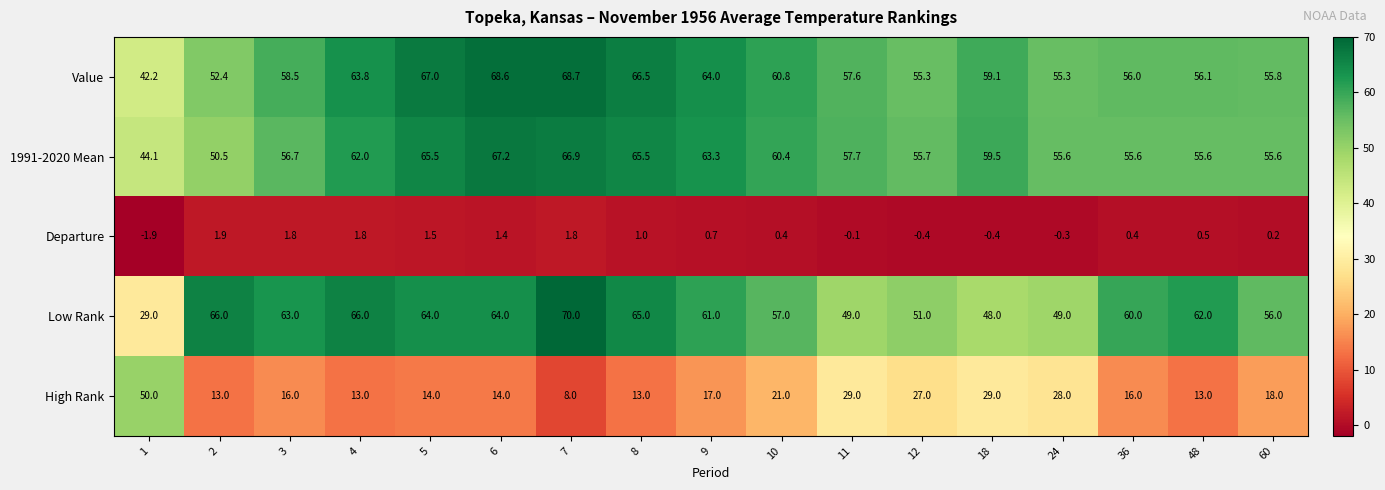

What is the total value across all series at 48?

187.2